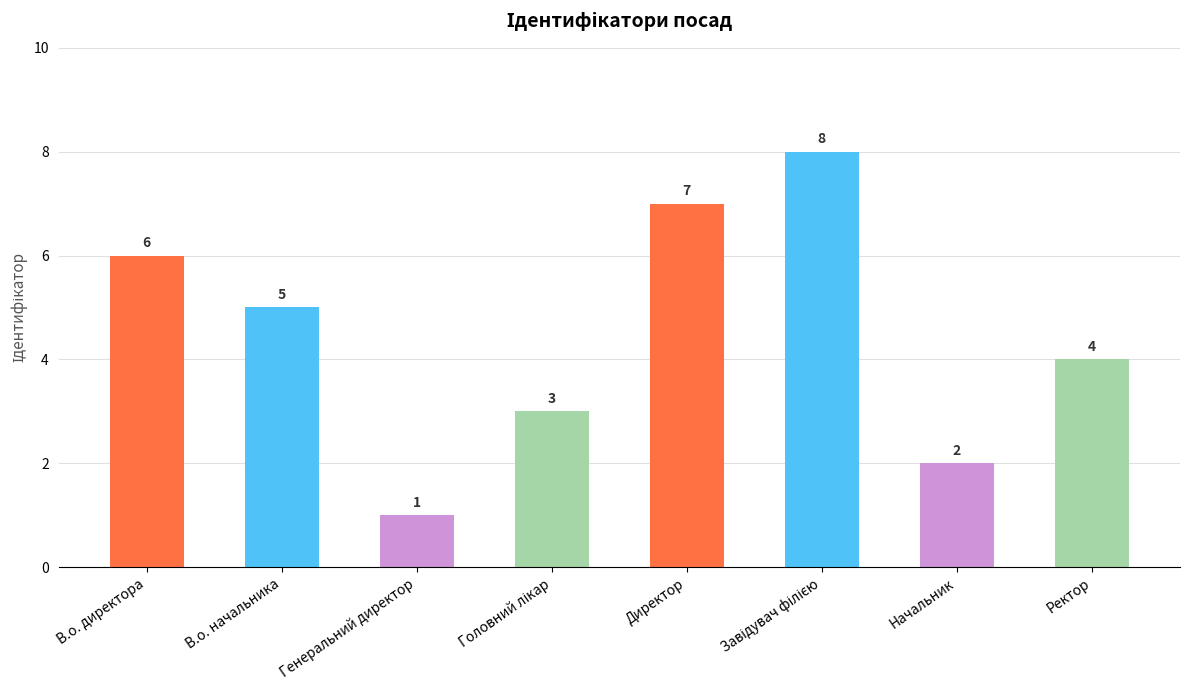

At which category does the chart reach its minimum across all series?

Генеральний директор